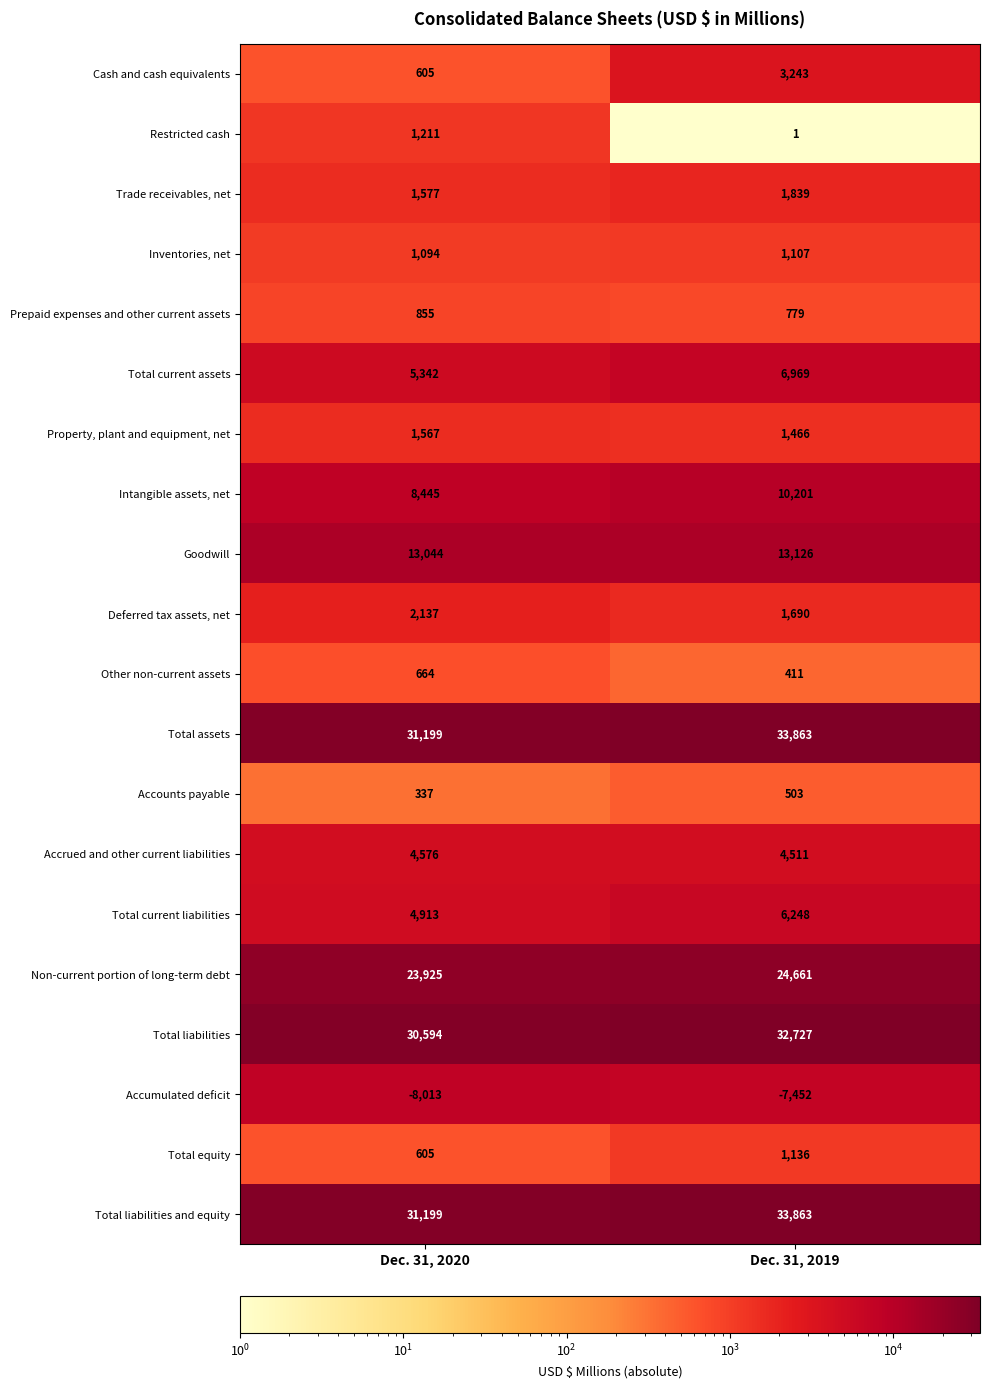

What is the sum of all Restricted cash values?

1212